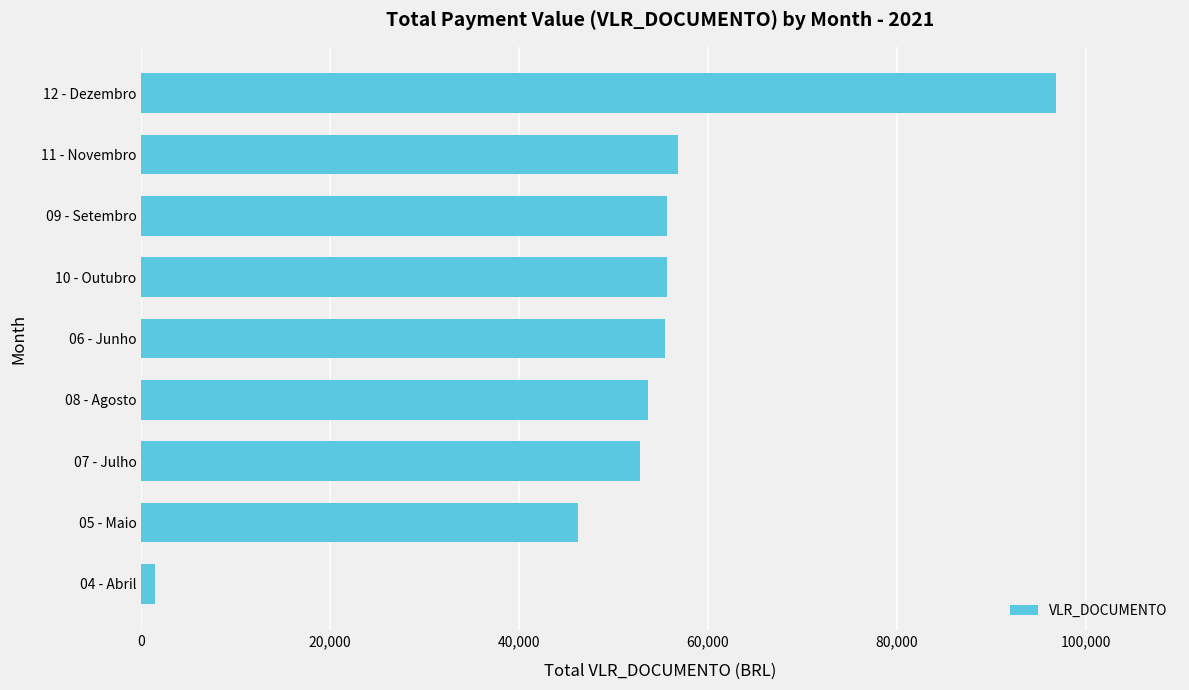

What is the average value?

52747.7